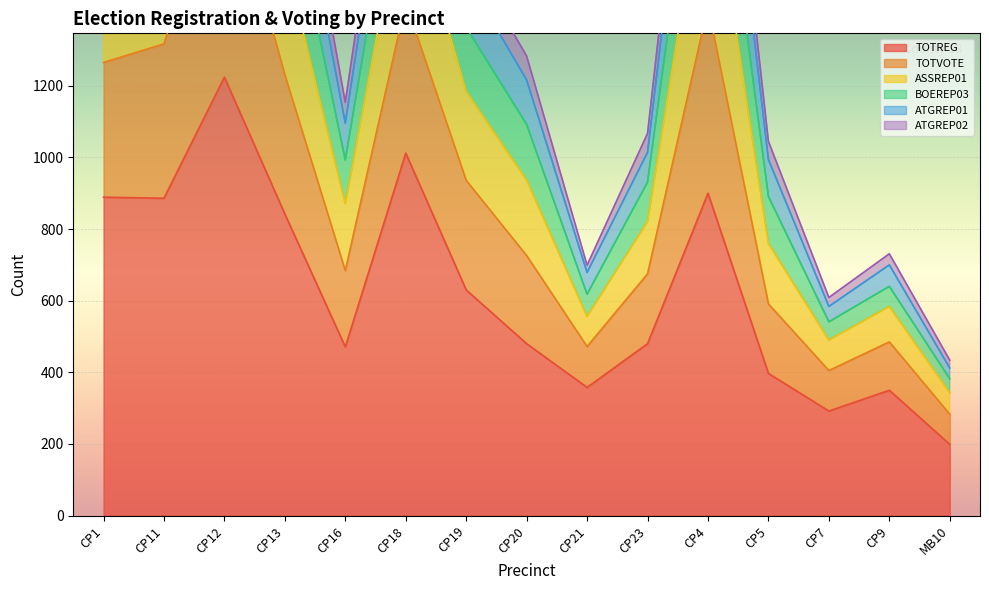

What is the highest value of the TOTVOTE series?

3194